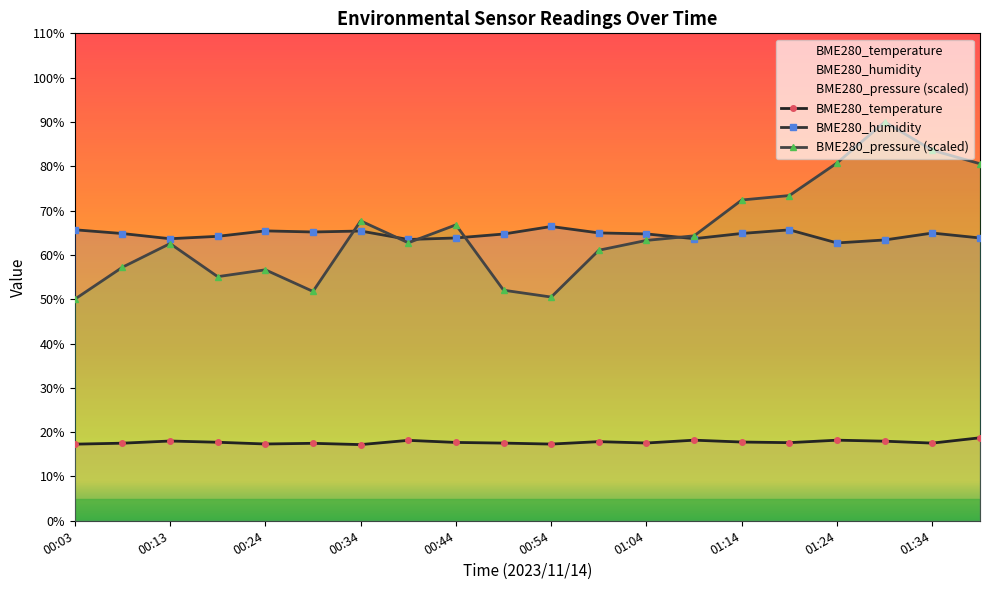

Which has a higher value, 00:49 or 00:24?

00:49